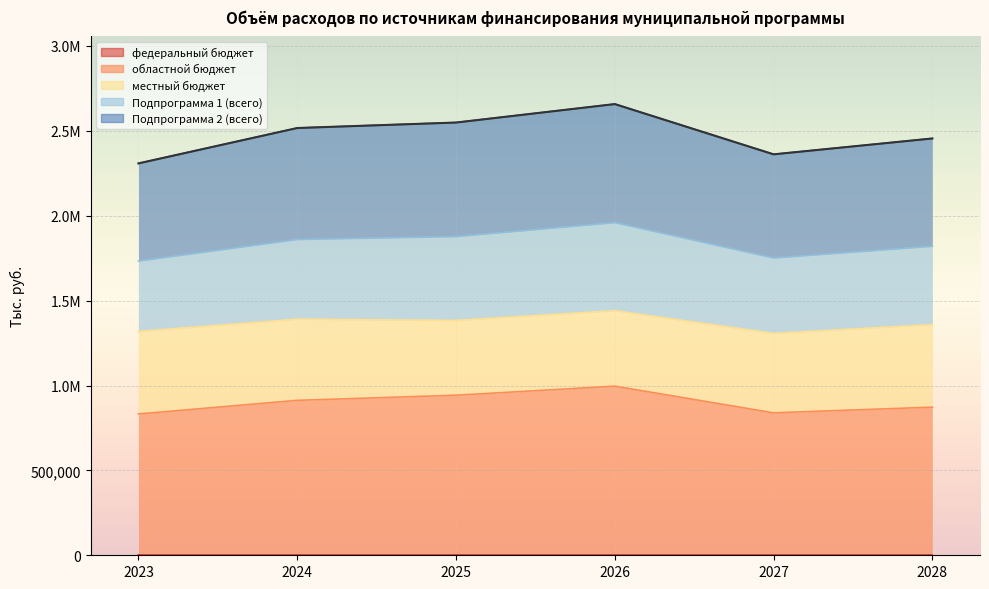

True or false: областной бюджет has more than 1 points higher than both neighbors.

False